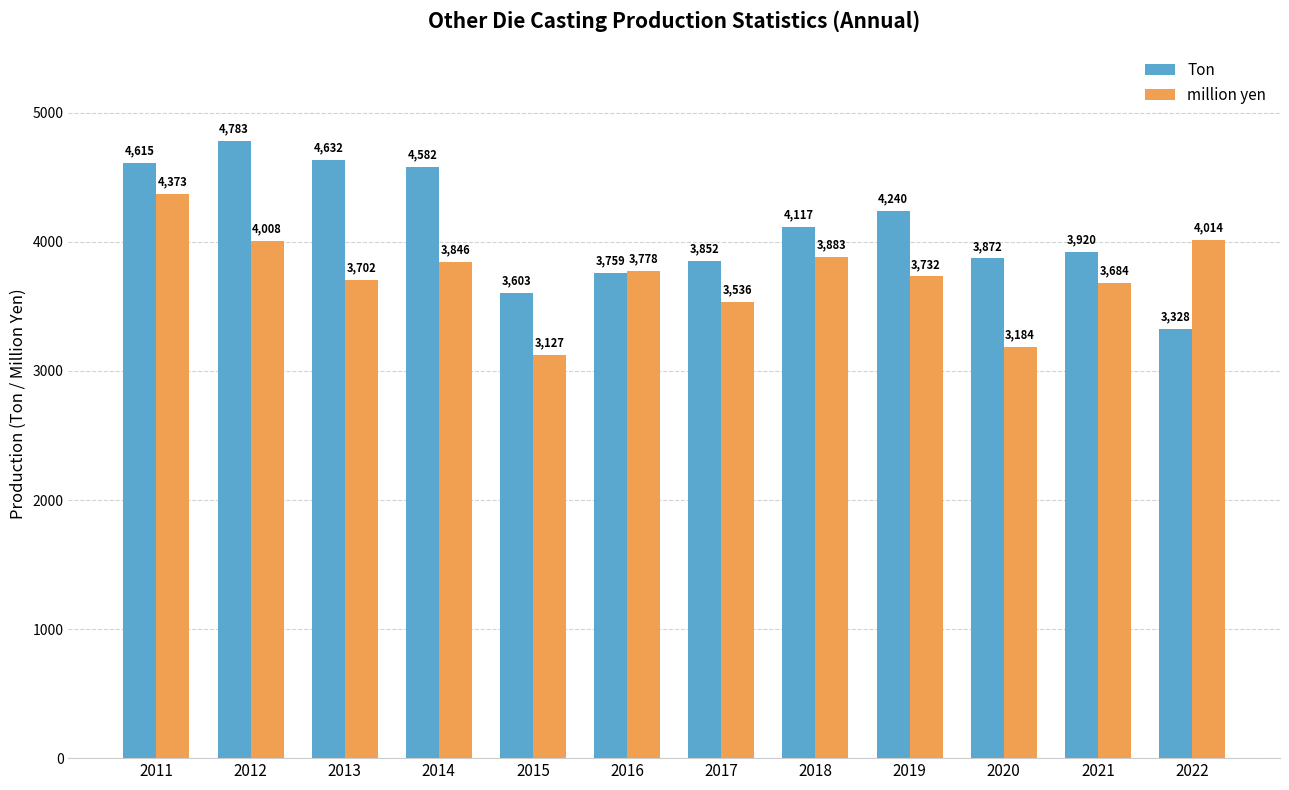

Count the number of categories in the chart.

12